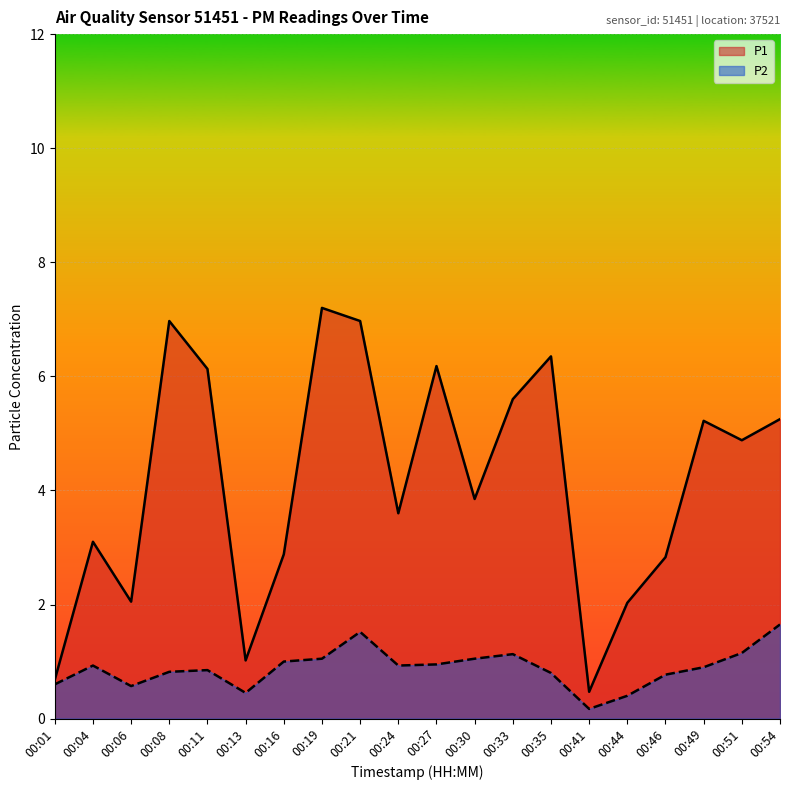

True or false: P2 and P1 cross at least once.

False